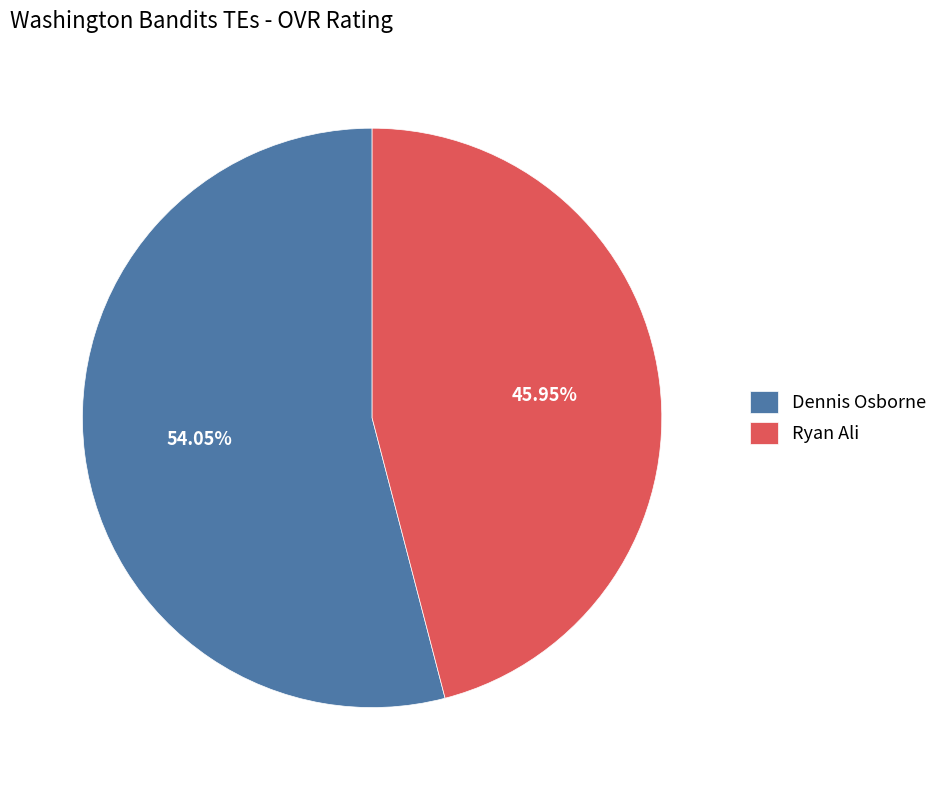

To the nearest percent, what percentage of the pie is Dennis Osborne?

54%